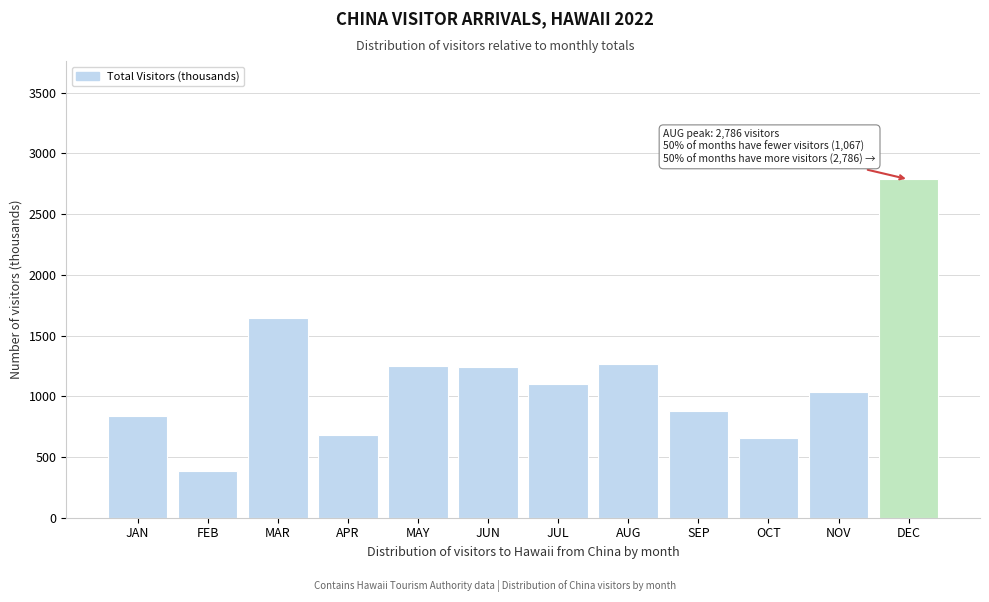

What is the label of the 2nd bar from the left?

FEB